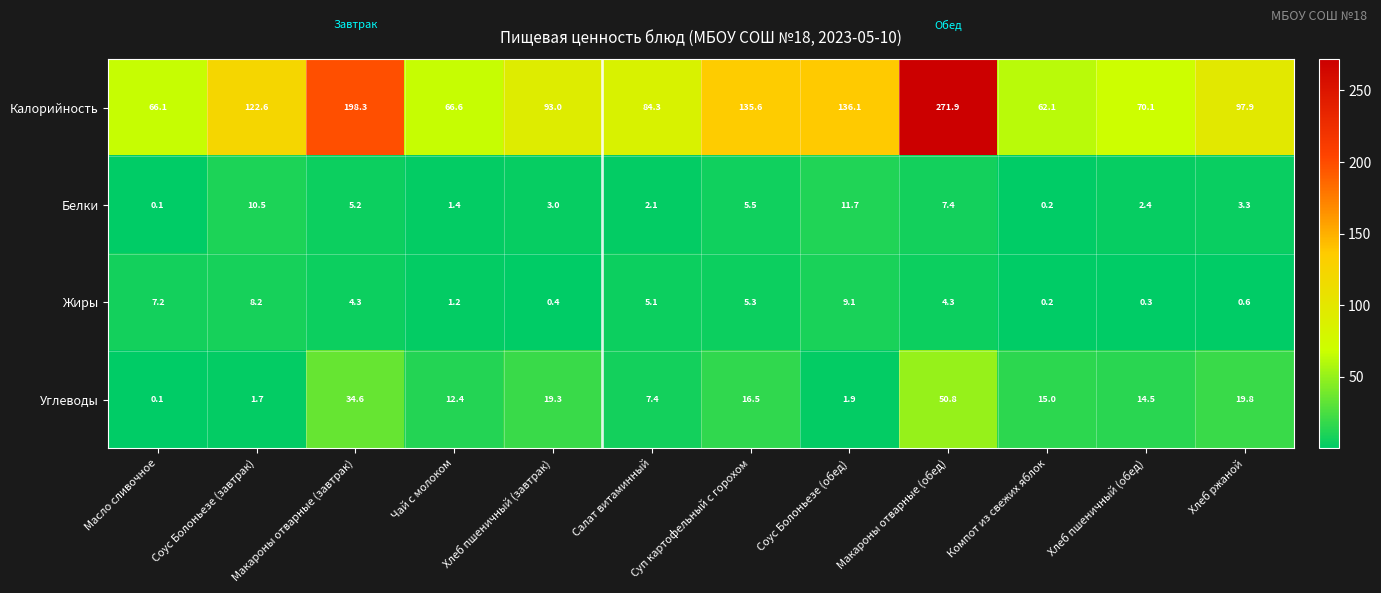

What is the spread (max minus min) of values at Соус Болоньезе (завтрак)?

120.9